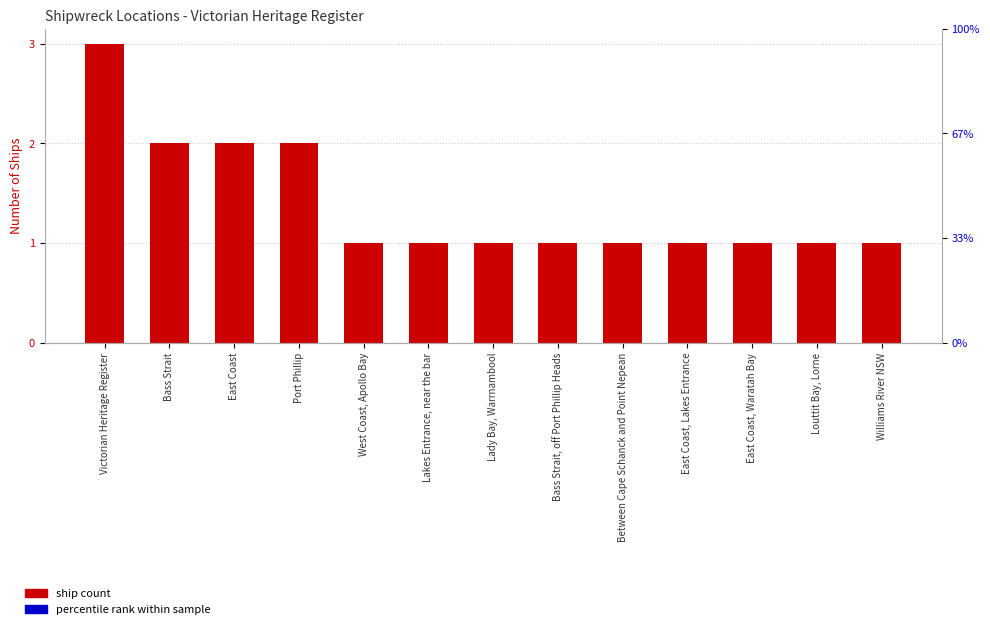

What is the change in value from Victorian Heritage Register to Louttit Bay, Lorne?

-2